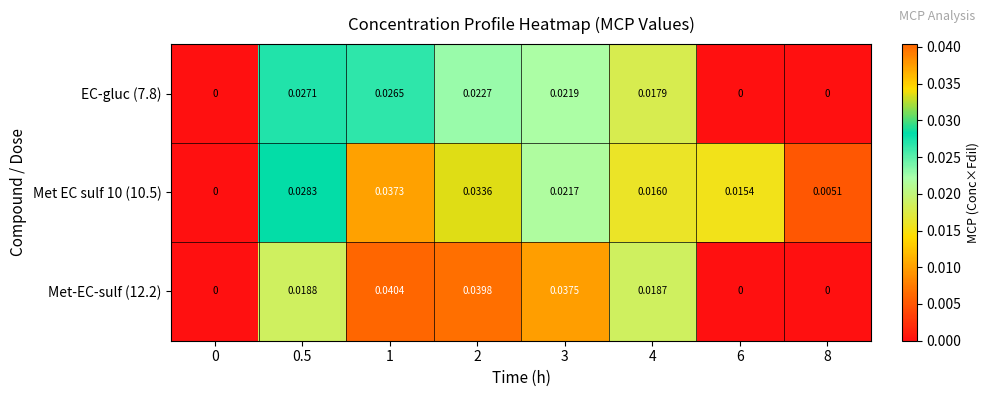

Is the value of Met-EC-sulf (12.2) at 8 greater than the value of EC-gluc (7.8) at 1?

No